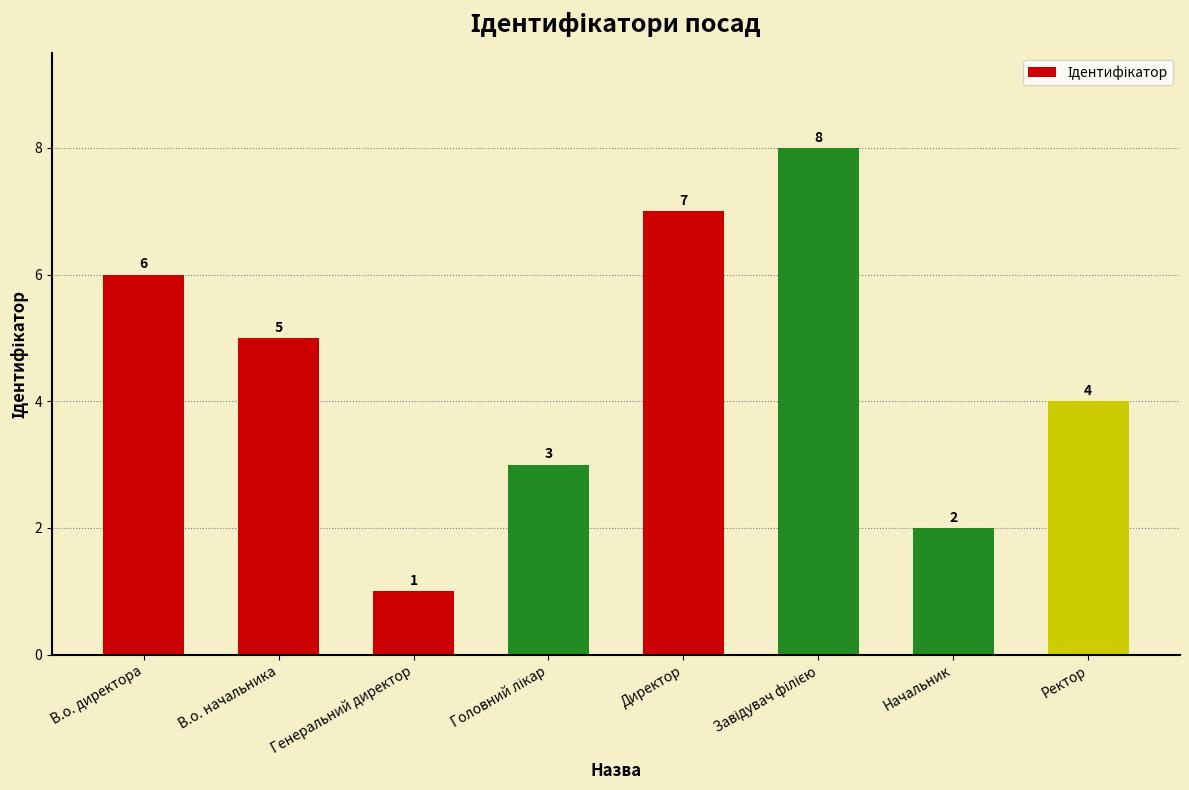

Is it true that the value at Ректор is 4?

True